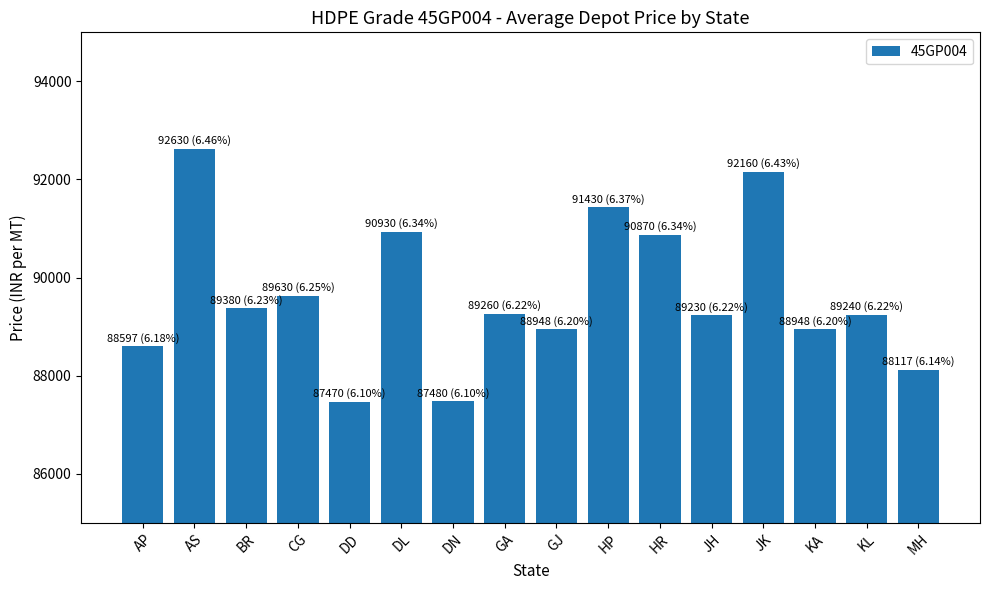

What is the change in value from DN to GJ?

+1468